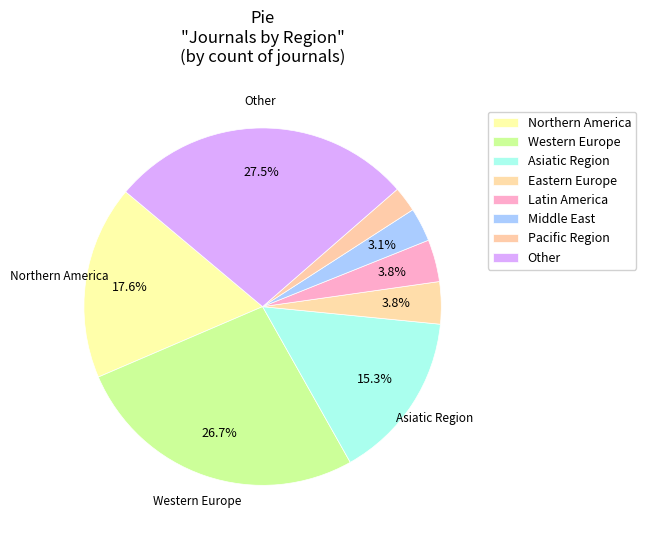

How many segments does this pie chart have?

8